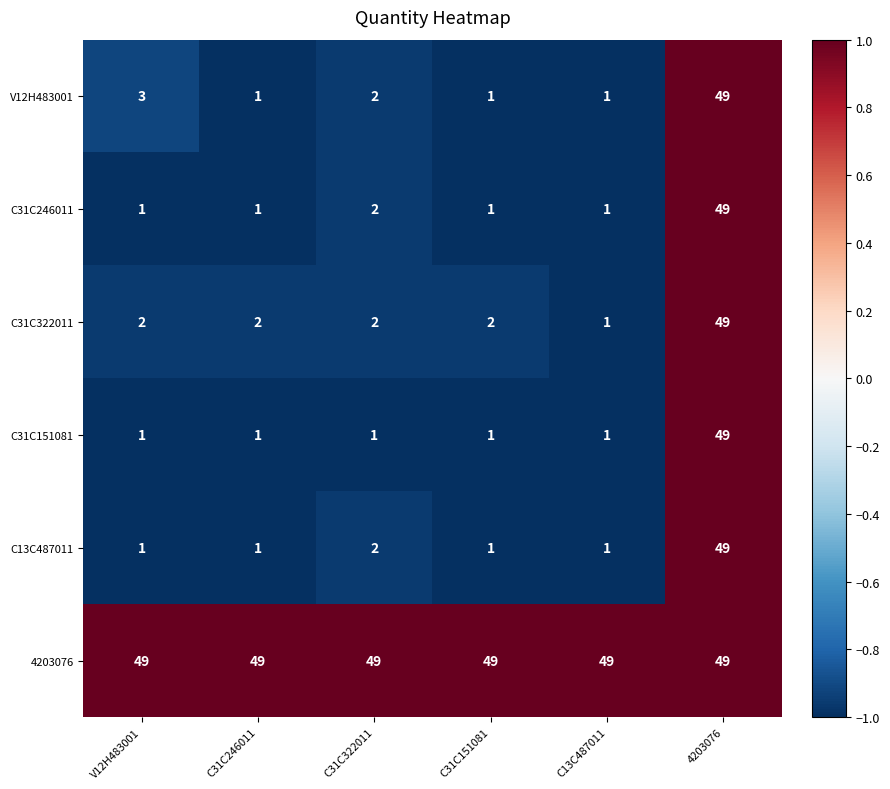

What is the difference between the highest and lowest values at C31C151081?

48